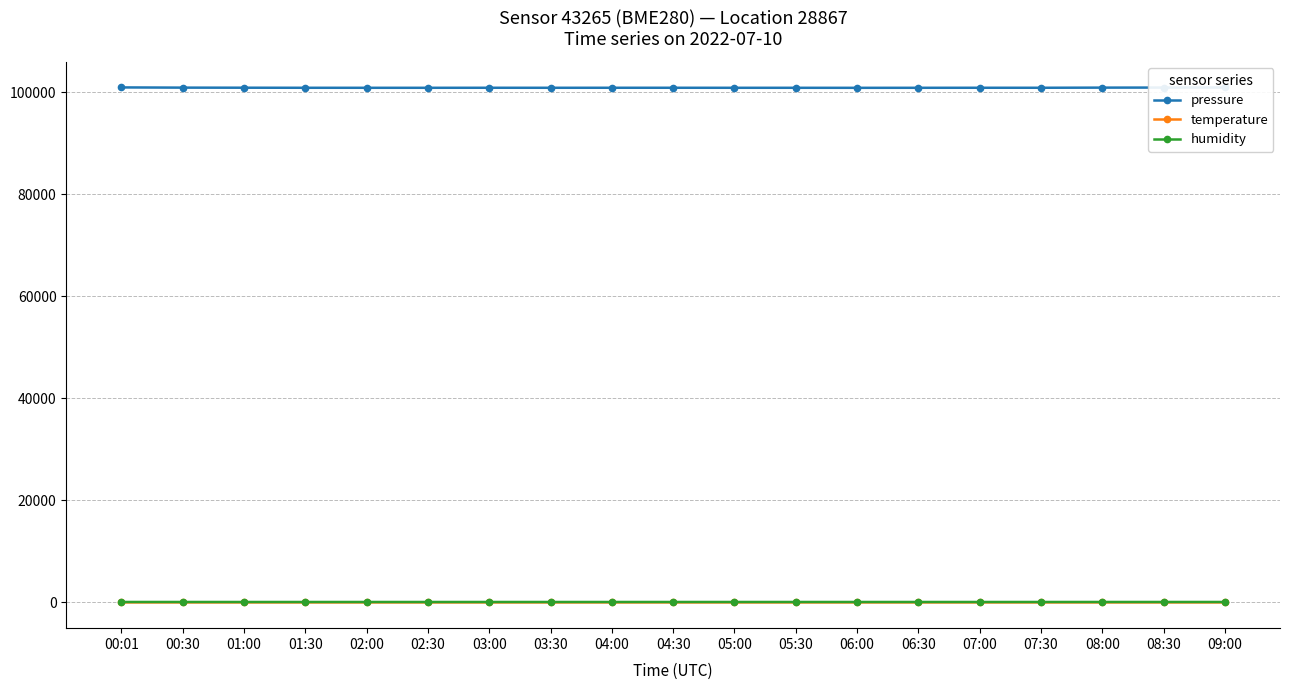

Which series has the largest range (max minus min)?

pressure